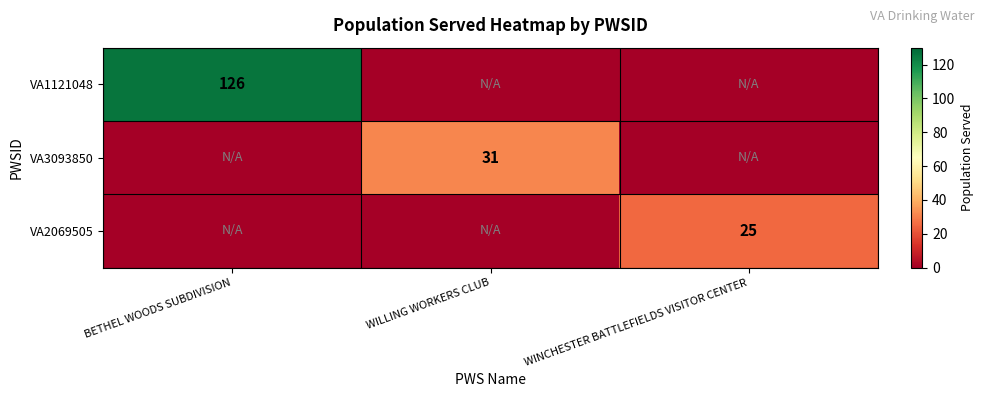

Is it true that VA3093850 equals 49 at WILLING WORKERS CLUB?

False